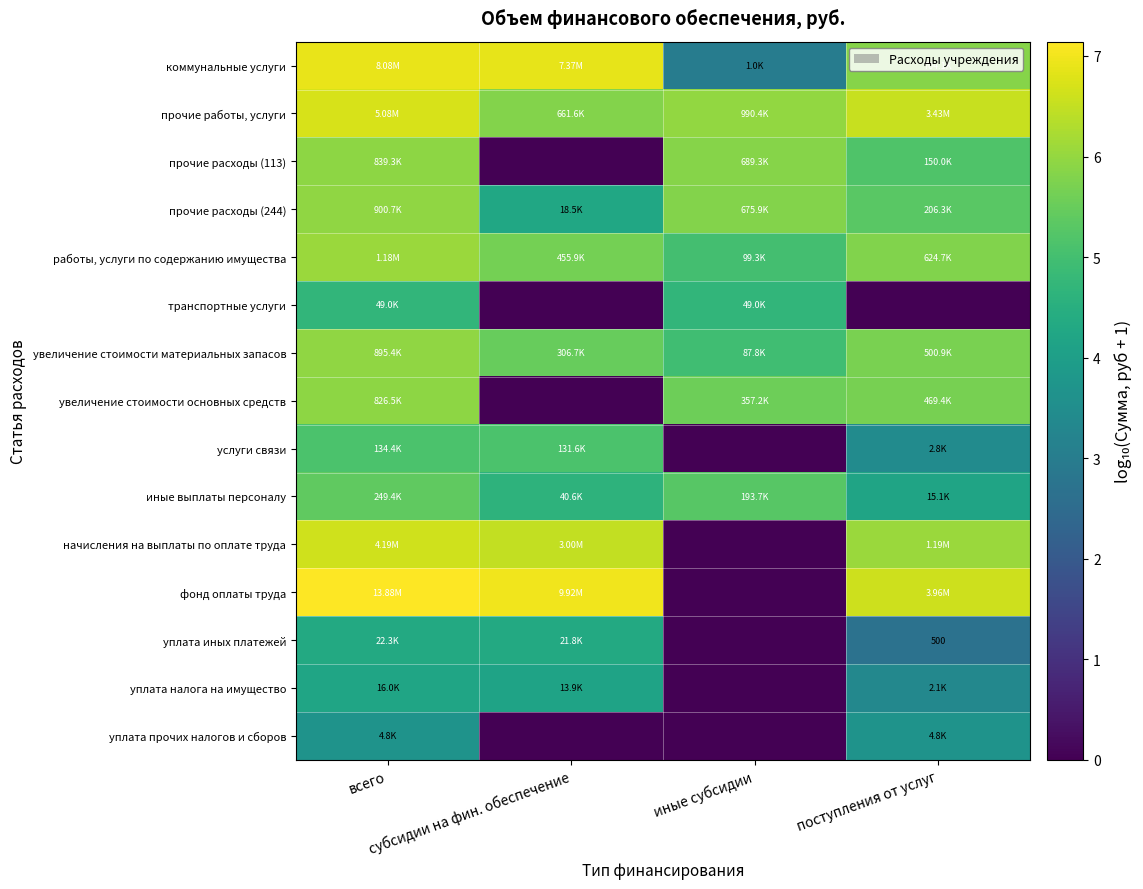

Rank the series by their maximum value, from highest to lowest.

фонд оплаты труда, коммунальные услуги, прочие работы, услуги, начисления на выплаты по оплате труда, работы, услуги по содержанию имущества, прочие расходы (244), увеличение стоимости материальных запасов, прочие расходы (113), увеличение стоимости основных средств, иные выплаты персоналу, услуги связи, транспортные услуги, уплата иных платежей, уплата налога на имущество, уплата прочих налогов и сборов